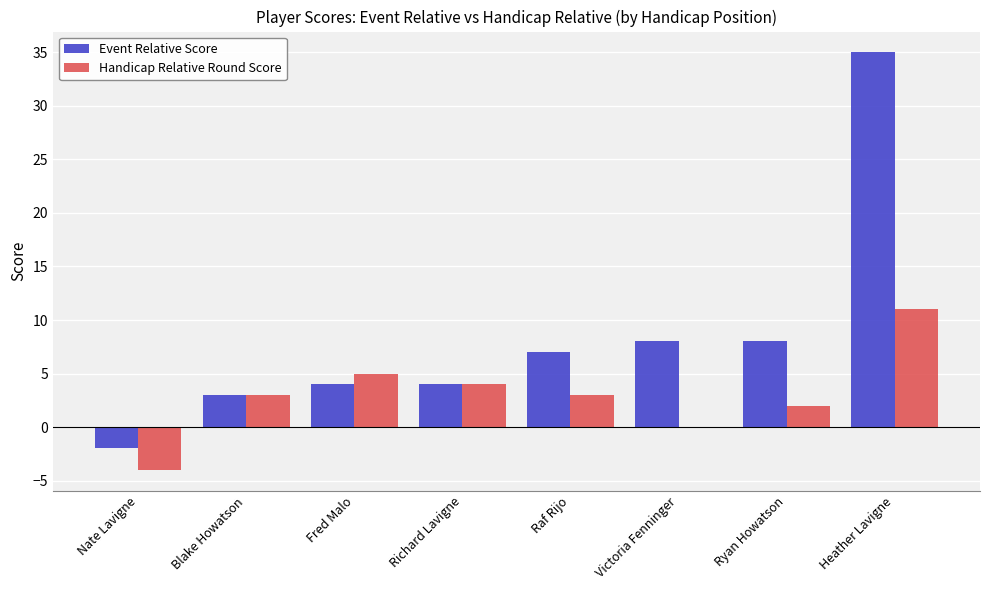

Are the bars horizontal?

No